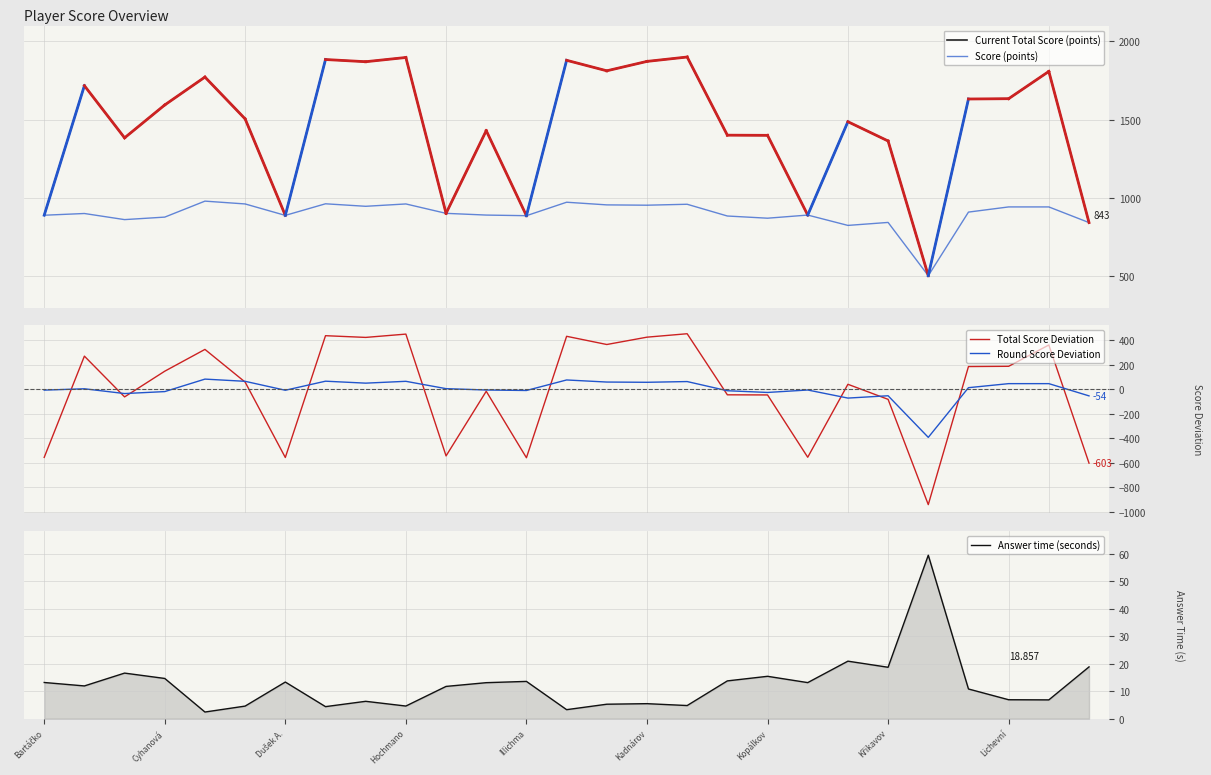

Rank the series by their maximum value, from highest to lowest.

Current Total Score (points), Score (points), Total Score Deviation, Round Score Deviation, Answer time (seconds)